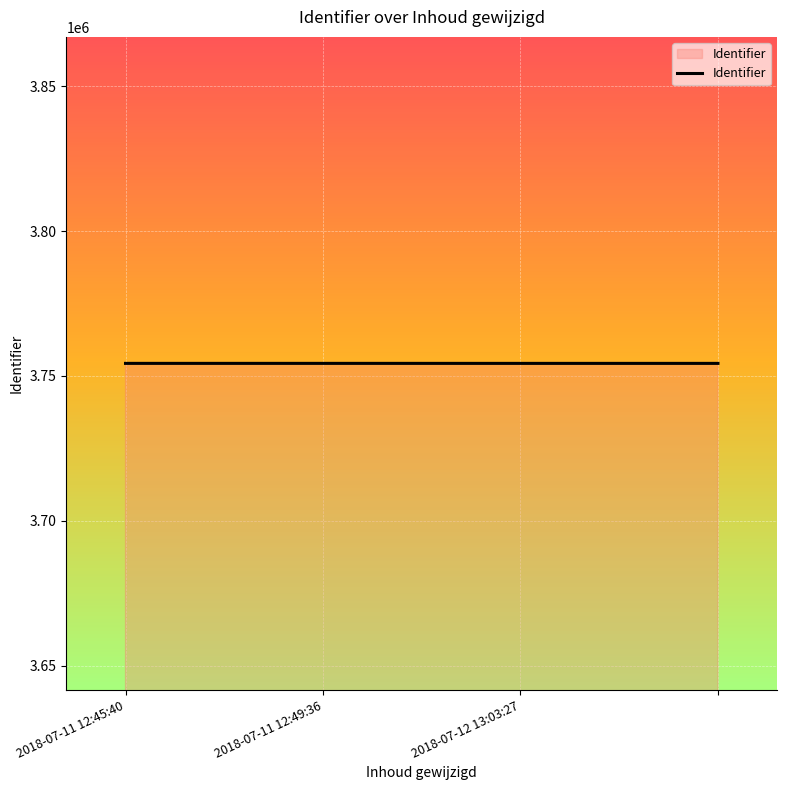

What is the average value?

3754332